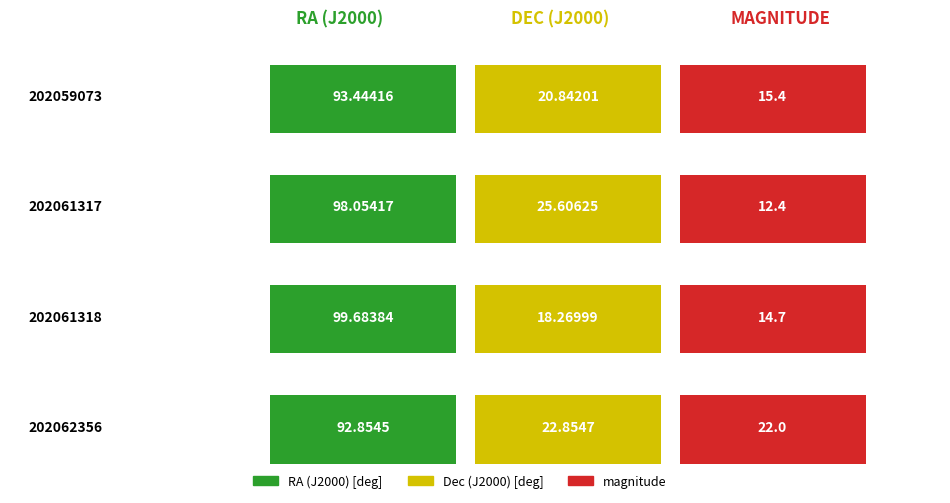

How many data points in Dec (J2000) [deg] are less than 22?

2